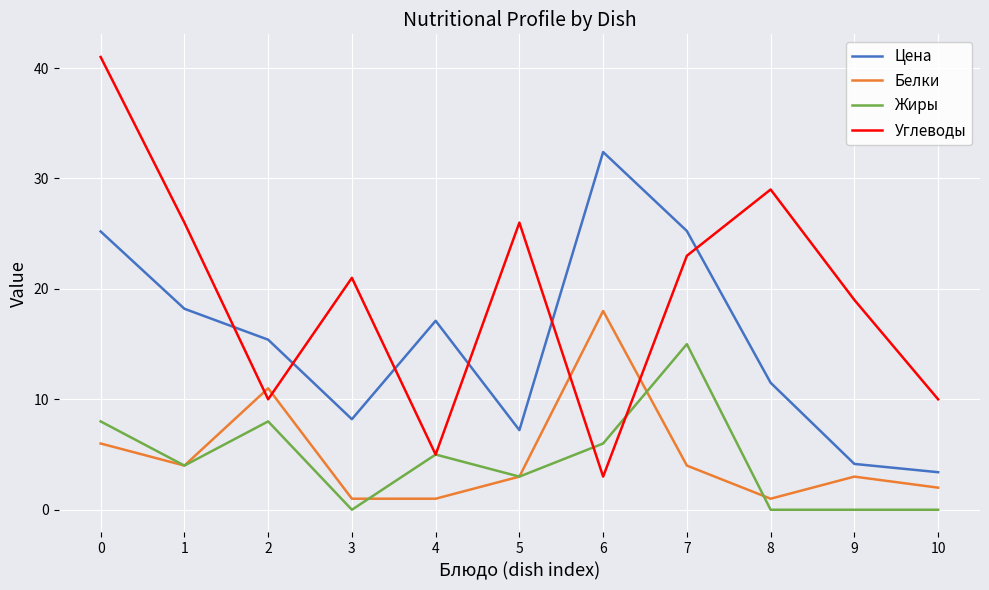

Which series has the largest total across all categories?

Углеводы